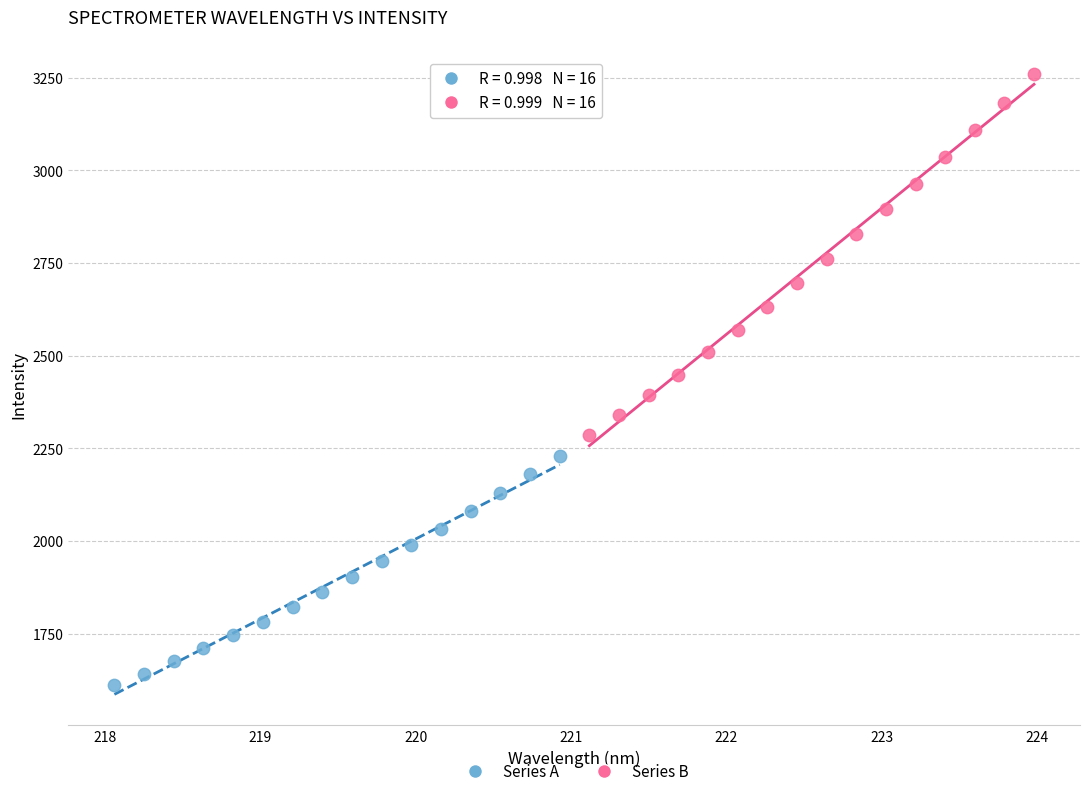

Which series has the widest spread of Y values?

Series B